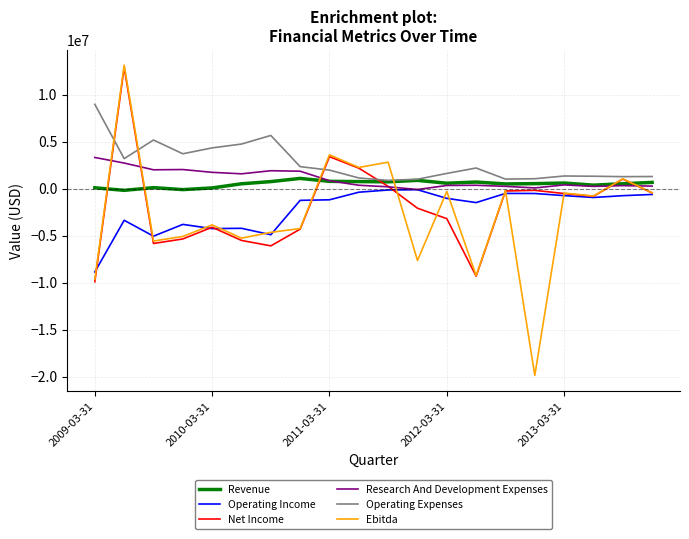

How many values in Net Income are above zero?

5